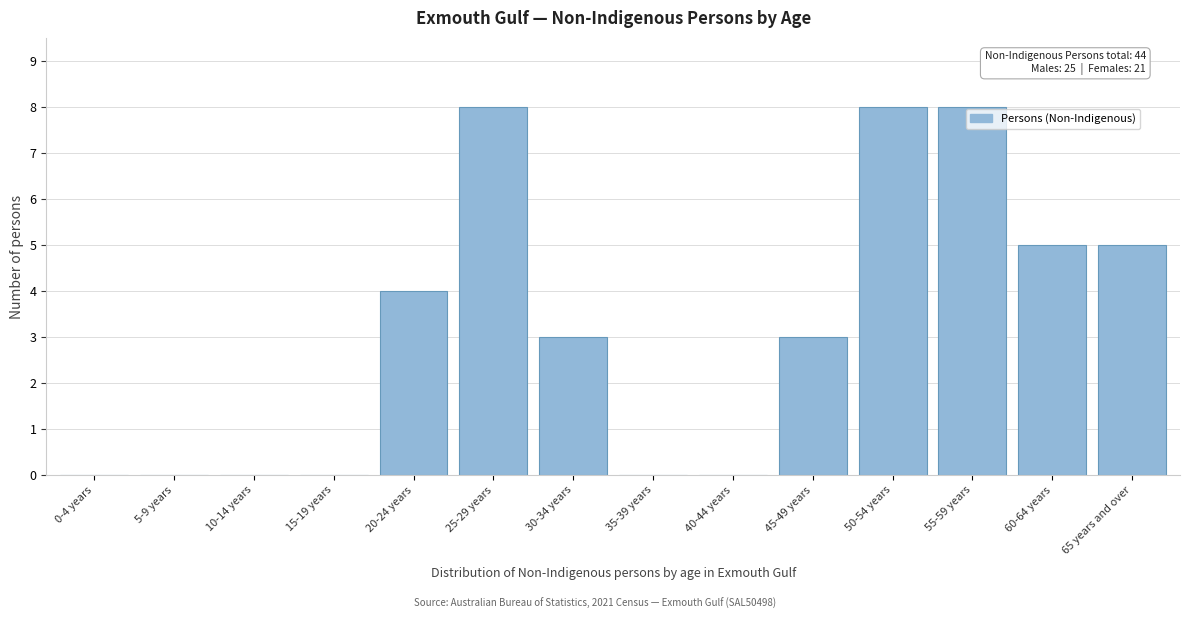

Reading right to left, extract all data points from this chart.

65 years and over=5	60-64 years=5	55-59 years=8	50-54 years=8	45-49 years=3	40-44 years=0	35-39 years=0	30-34 years=3	25-29 years=8	20-24 years=4	15-19 years=0	10-14 years=0	5-9 years=0	0-4 years=0